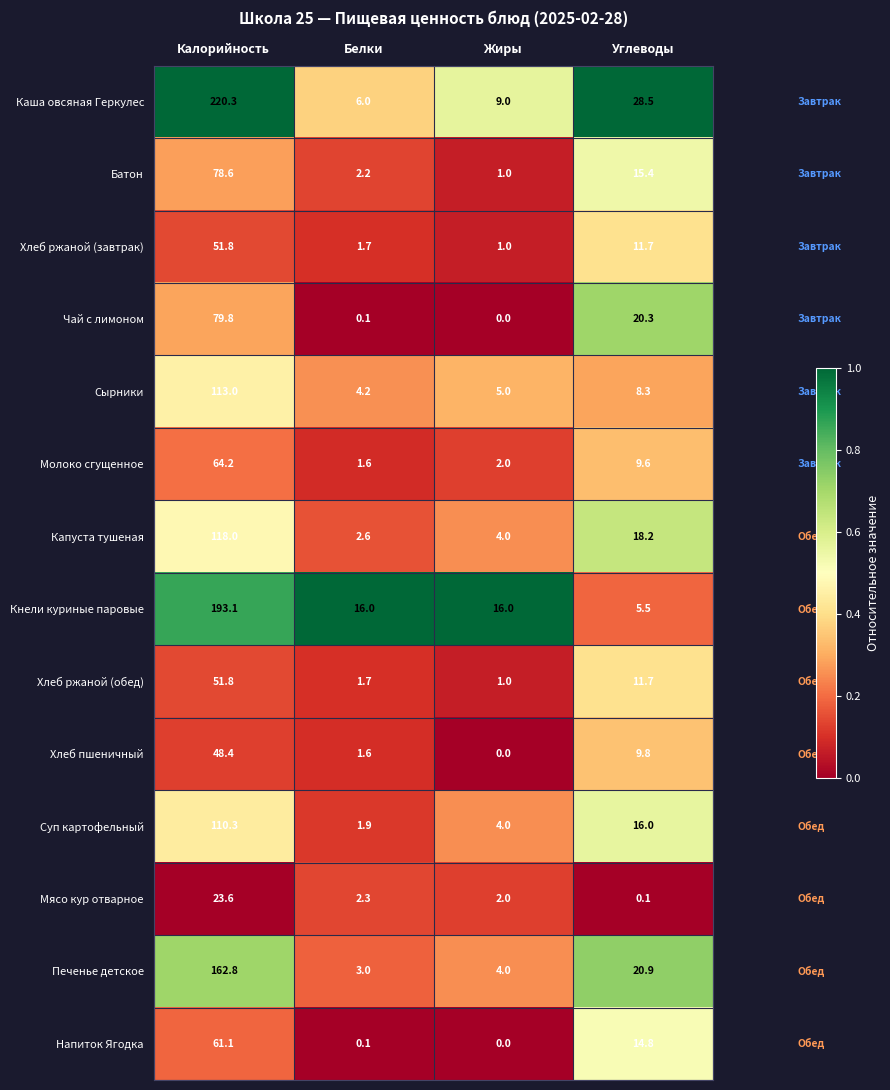

What is the sum of the Мясо кур отварное values at Углеводы and Калорийность?

23.7